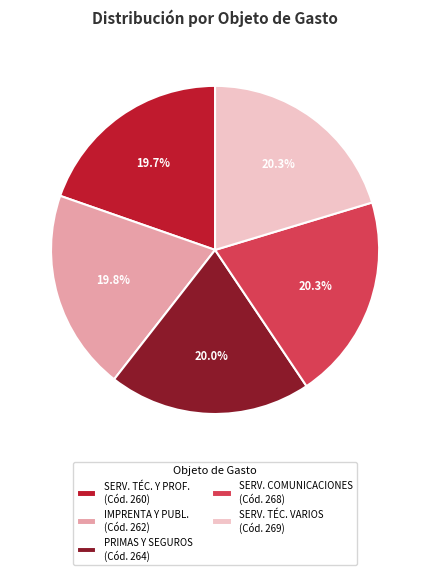

What percentage is NOT represented by PRIMAS Y SEGUROS (Cód. 264)?

80.0%